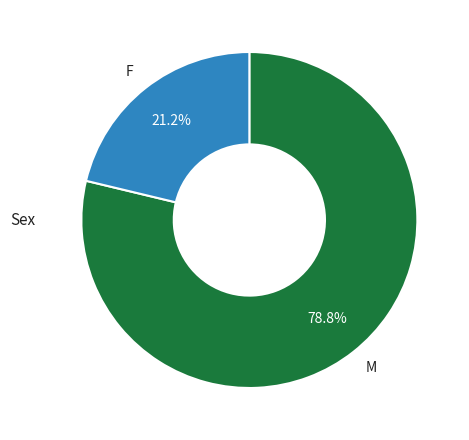

Does F account for over 50% of the chart?

No